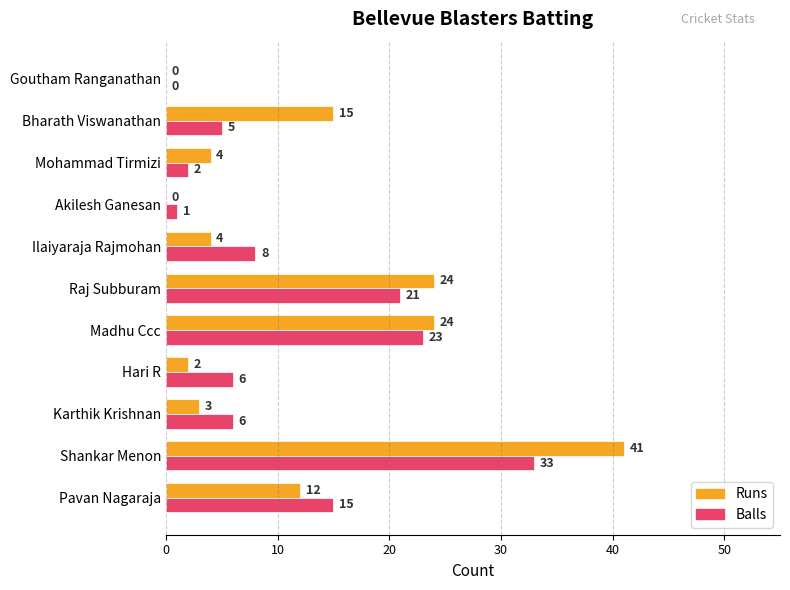

At which label is Balls closest to 16?

Pavan Nagaraja